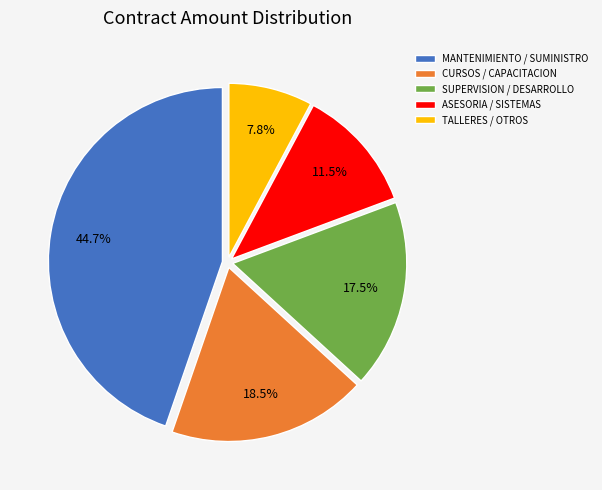

Does any single category account for the majority?

No